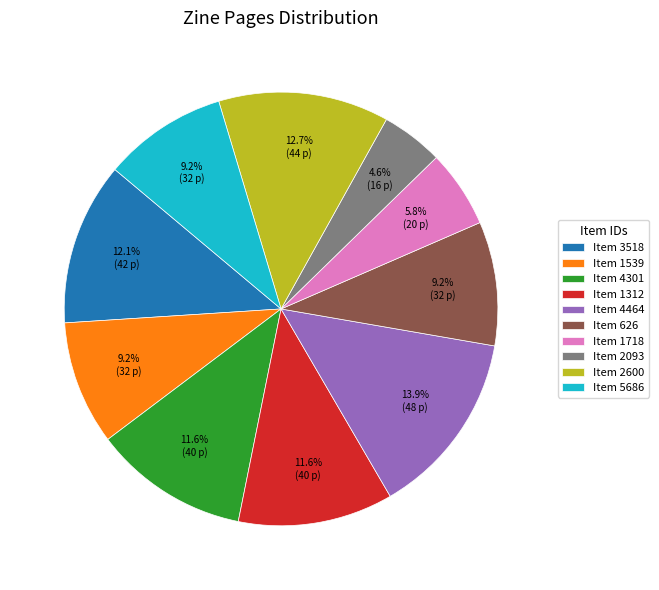

What is the total percentage of Item 1312 and Item 2600?

24.3%